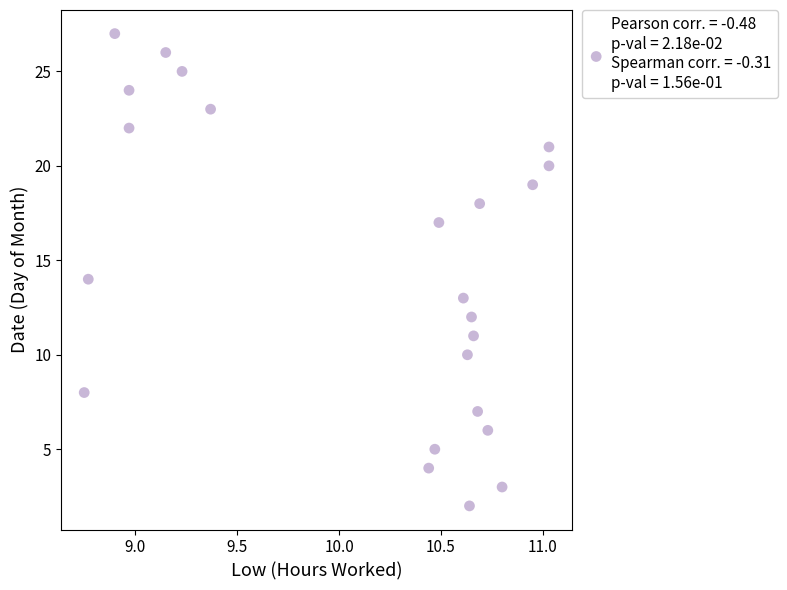

What is the range of Y values (max minus min)?

25